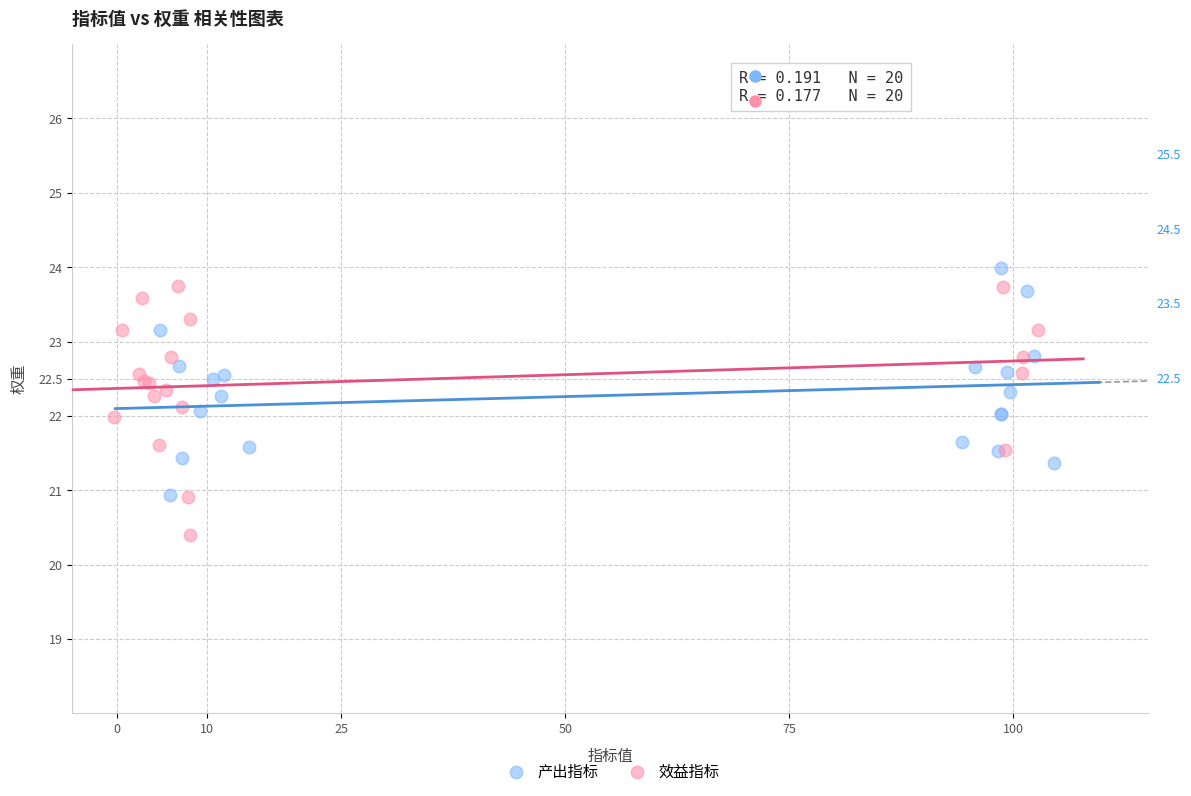

Which series contains the lowest Y value?

效益指标